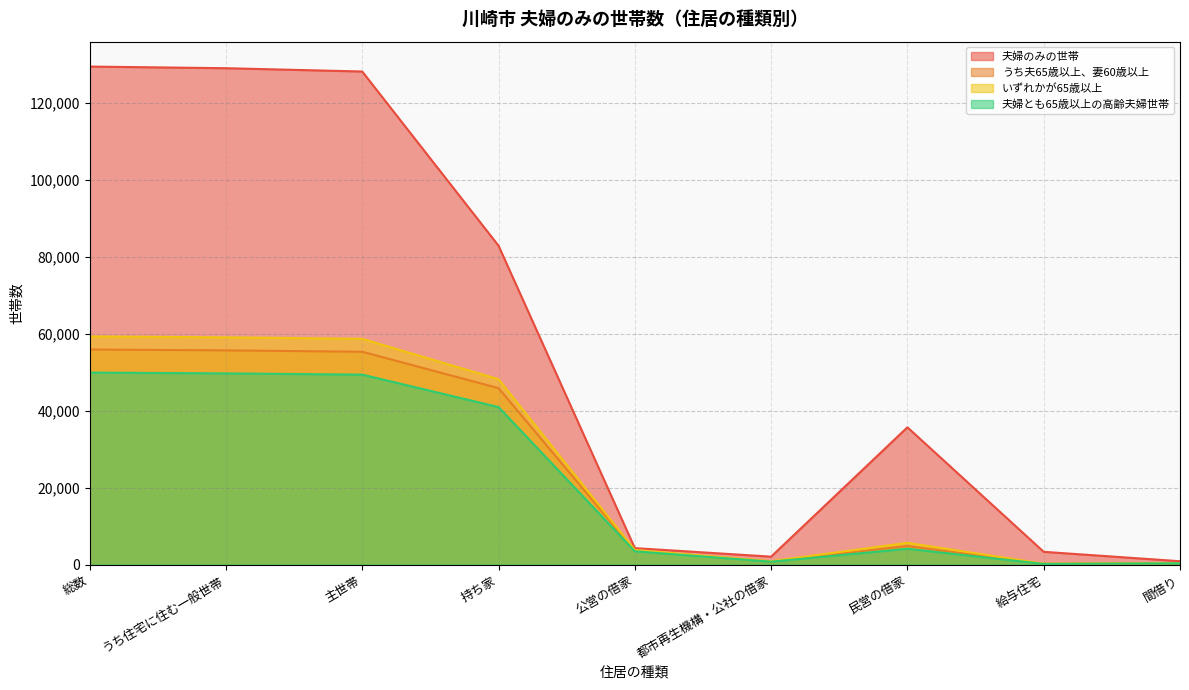

Which series has the widest spread of values?

夫婦のみの世帯